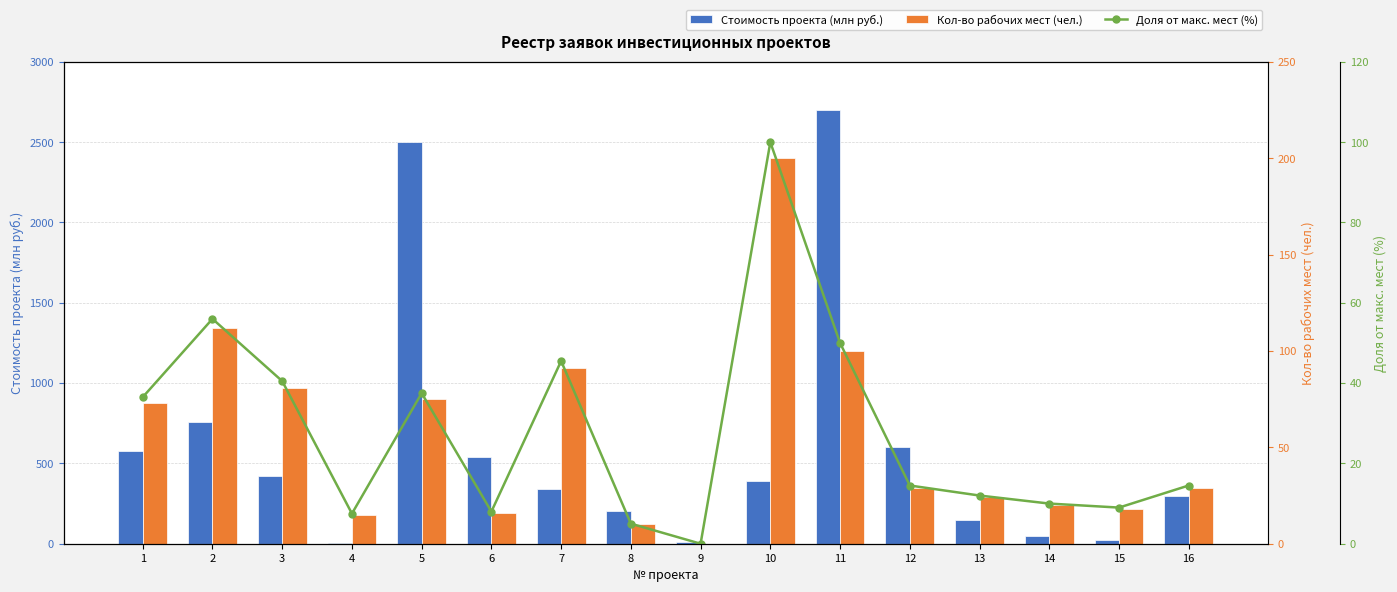

True or false: Доля от макс. мест (%) has a value of 40.5 at 3.

True